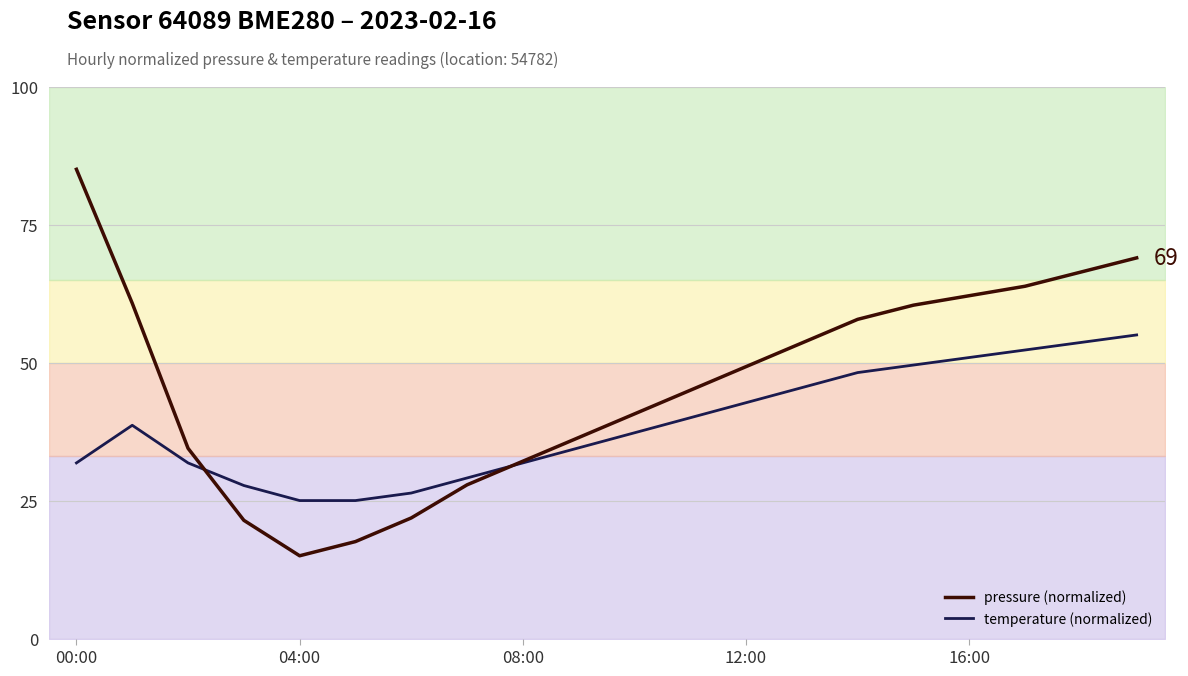

True or false: pressure (normalized) has more than 2 interior local peaks.

False